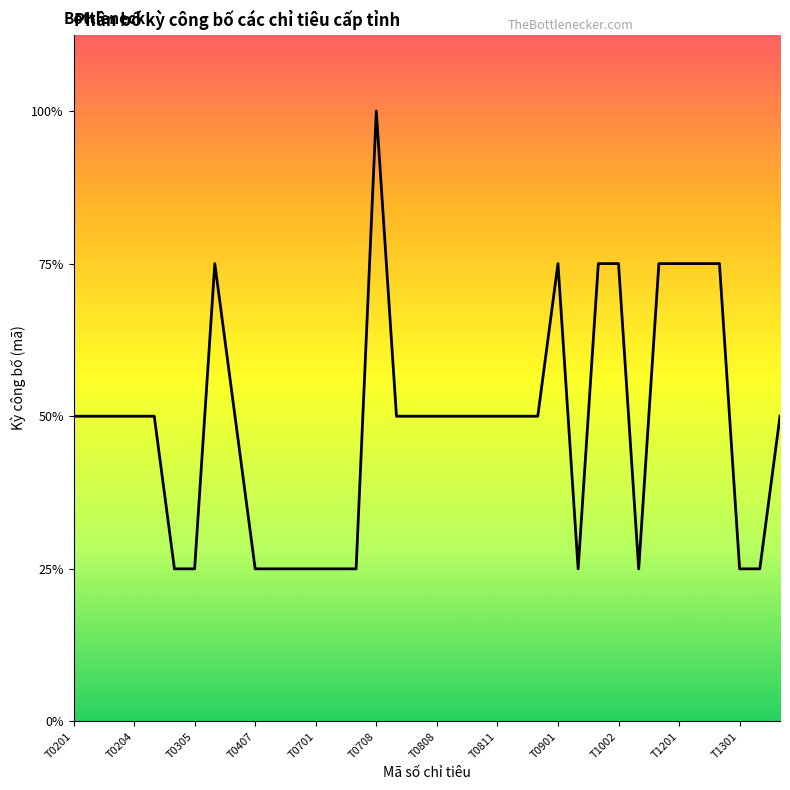

Is this an area chart (filled region under the line)?

Yes